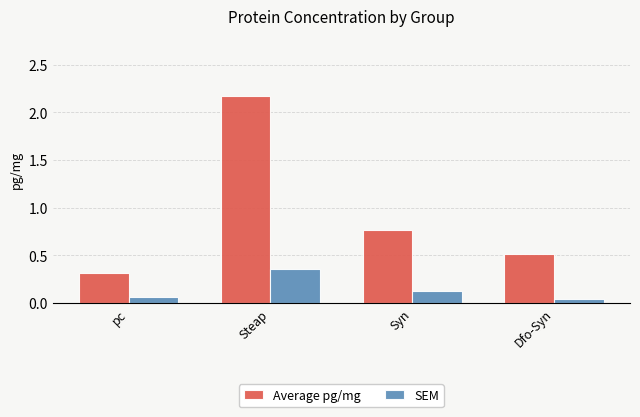

Which series has the largest range (max minus min)?

Average pg/mg